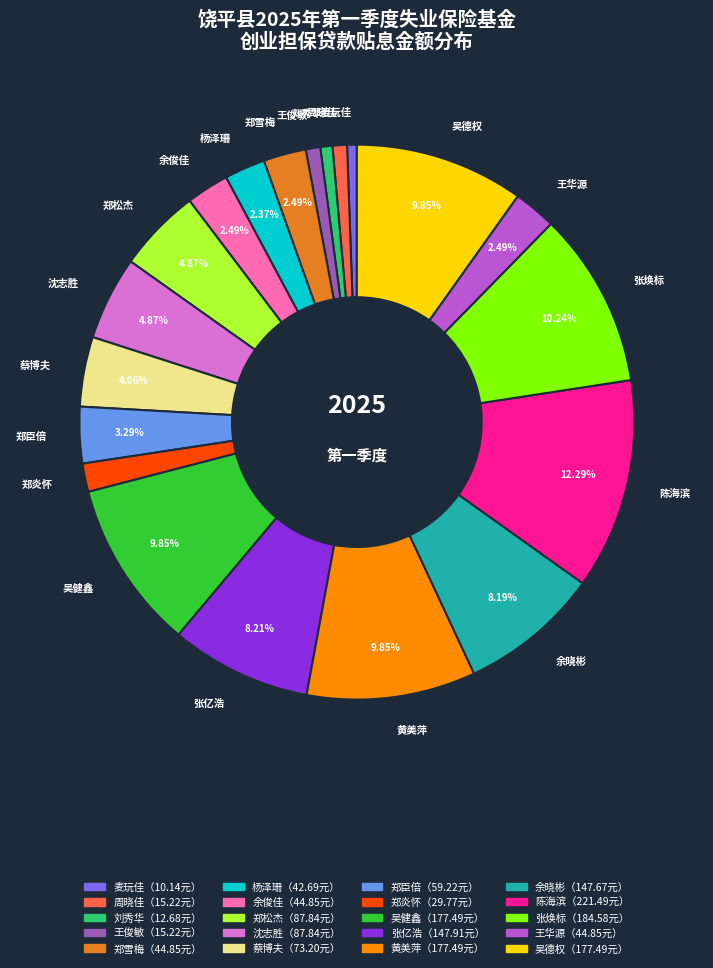

Is there a majority slice in this chart?

No